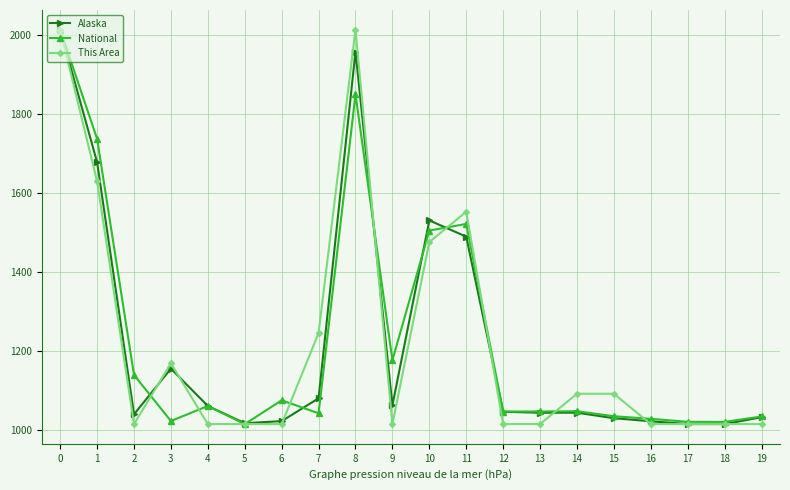

What is the difference between the highest and lowest values at 4?

45.9